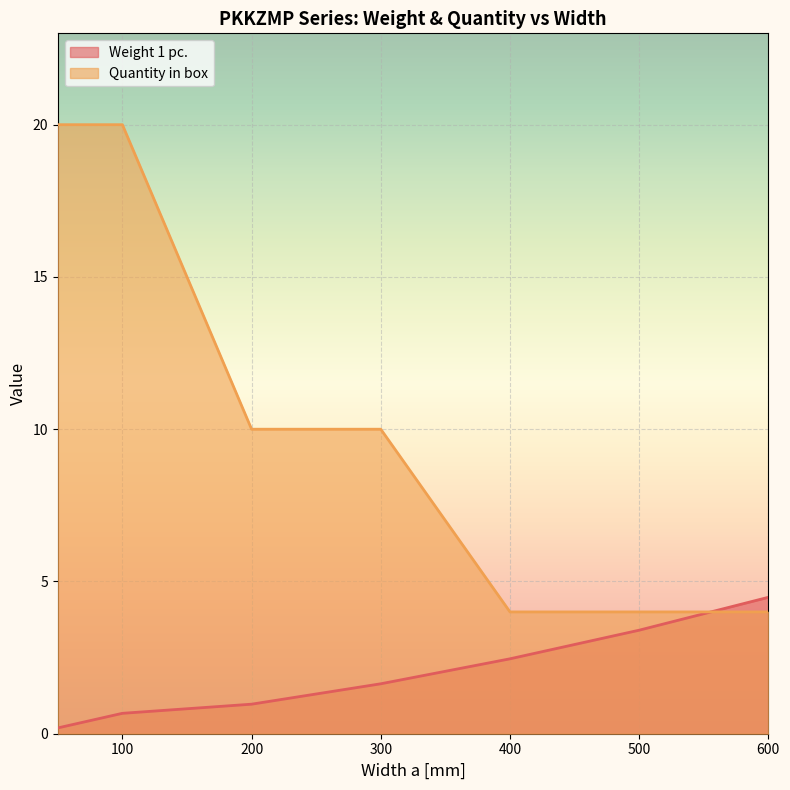

What is the difference between the second highest and second lowest values in the Weight 1 pc. series?

2.7